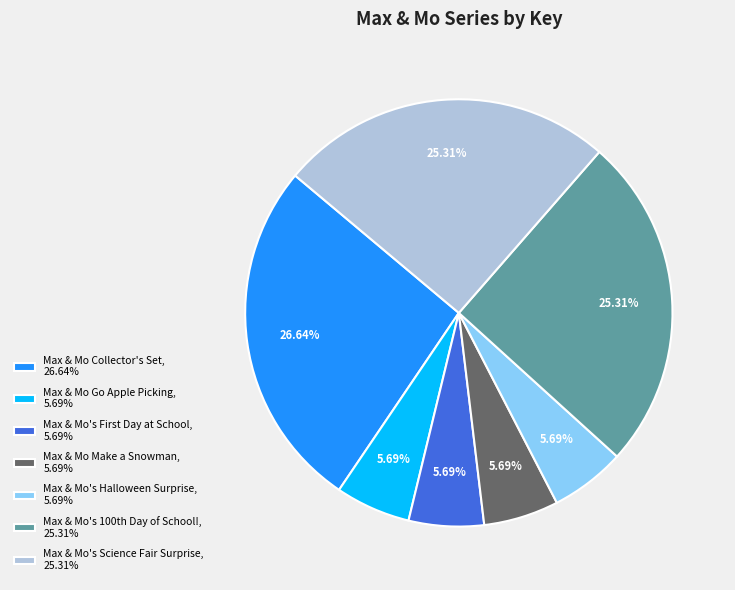

Is Max & Mo's Halloween Surprise the majority of the pie?

No